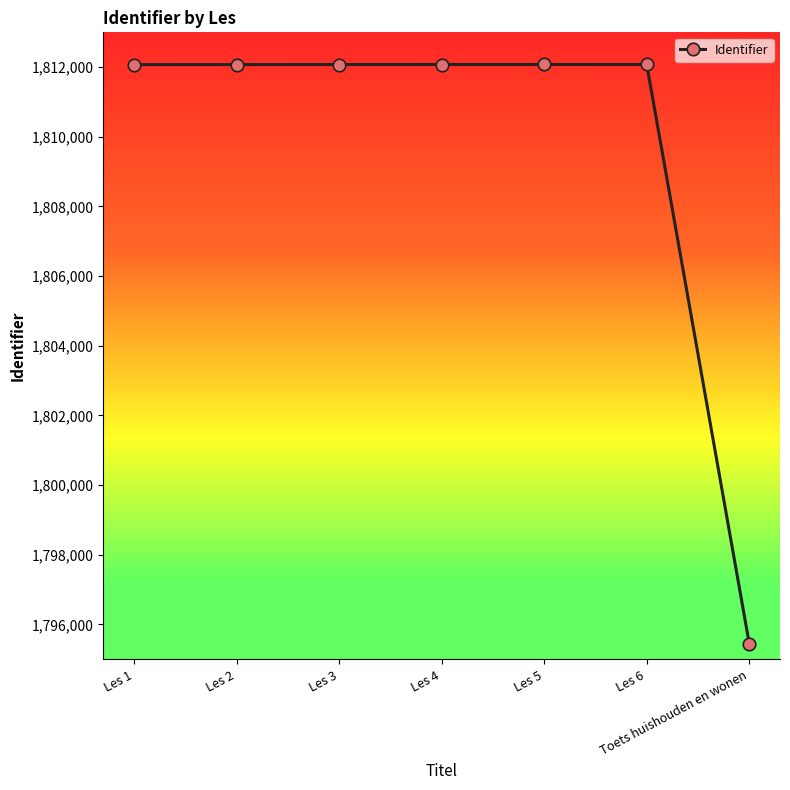

The value at Les 1 is 1812073. True or false?

True